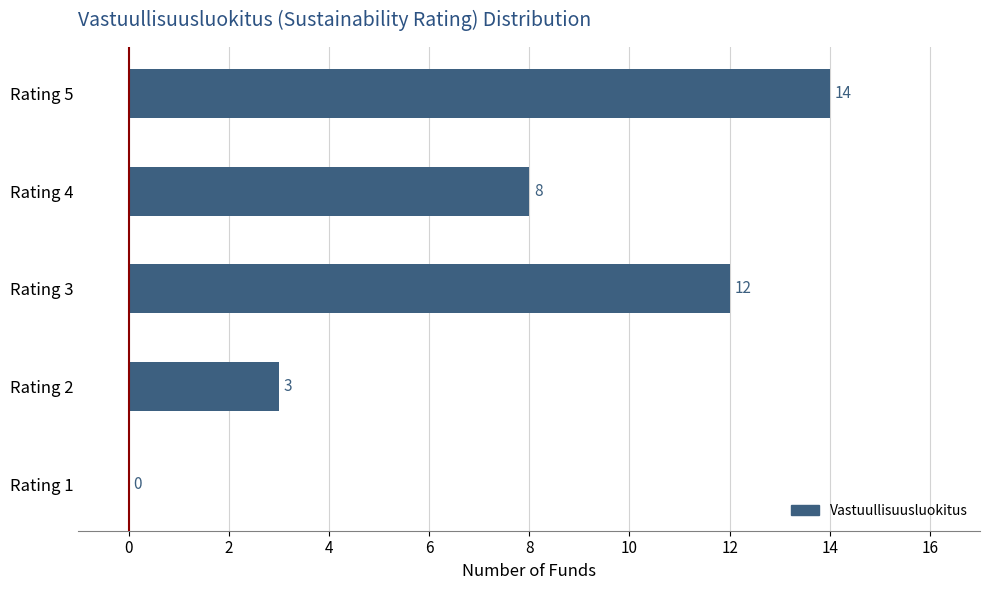

Between Rating 1 and Rating 2, which is larger?

Rating 2